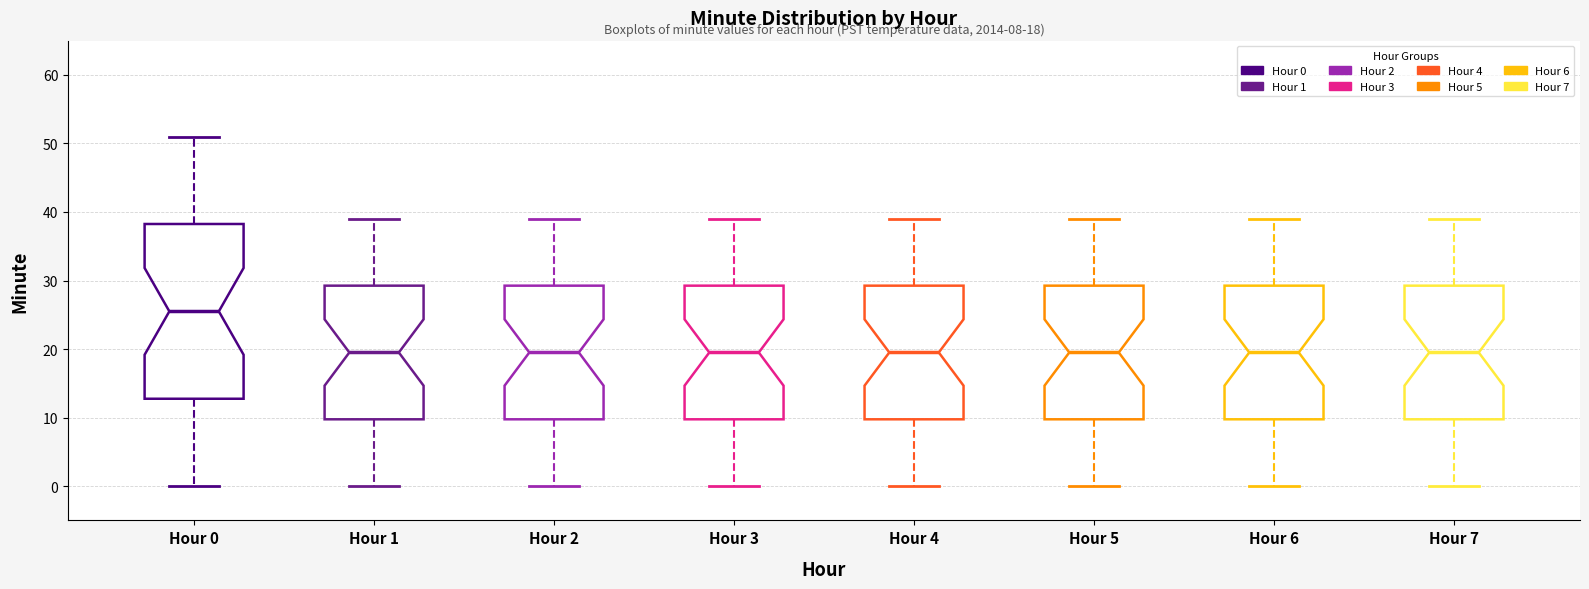

Which box is the tallest, from its lower edge to its upper edge?

Hour 0